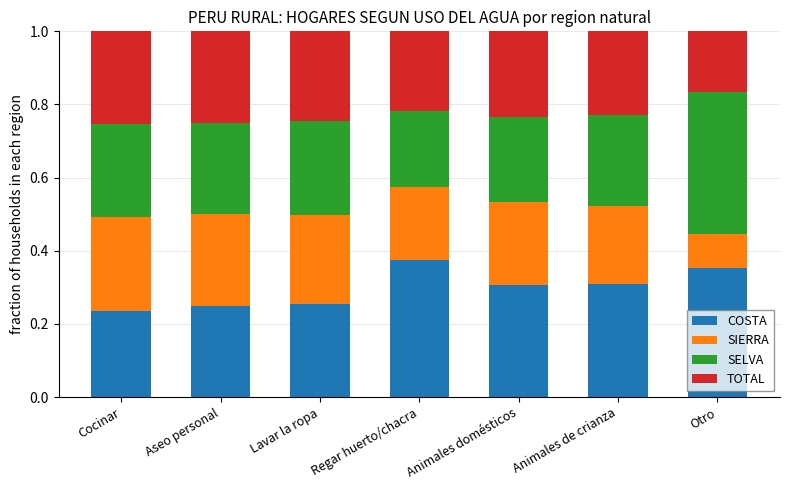

Which category has the highest value in the COSTA series?

Regar huerto/chacra